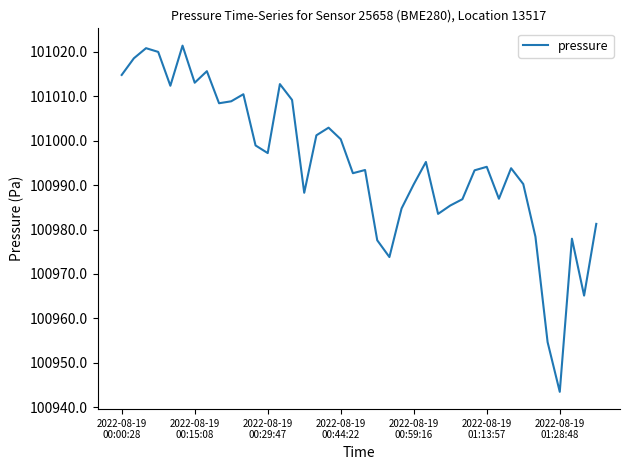

What is the difference between the maximum and minimum values?

77.9